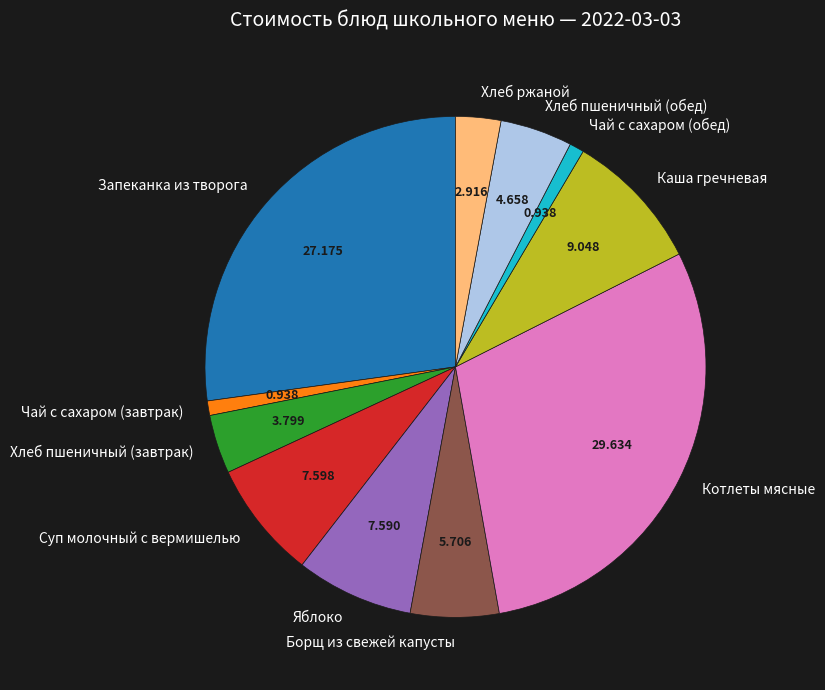

Combined, do Запеканка из творога and Хлеб пшеничный (обед) account for over 50%?

No